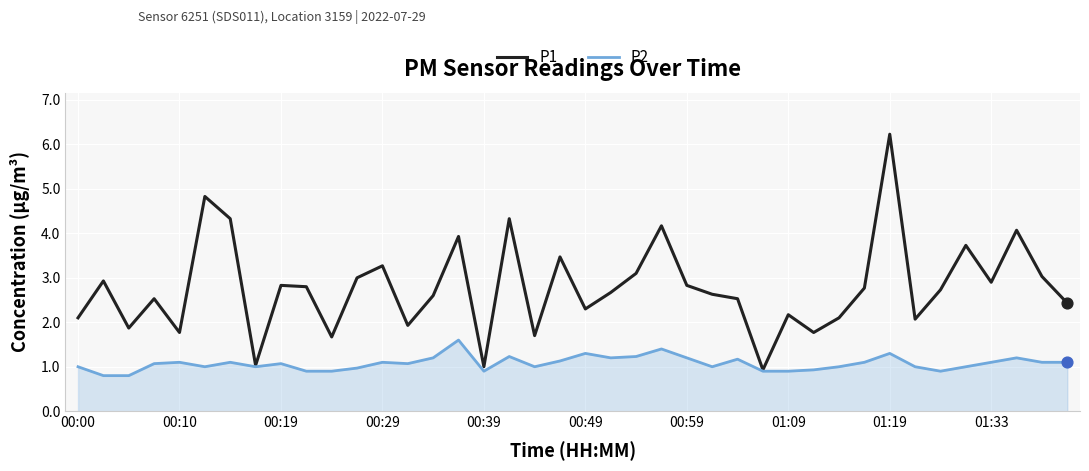

Which series has the largest total across all categories?

P1